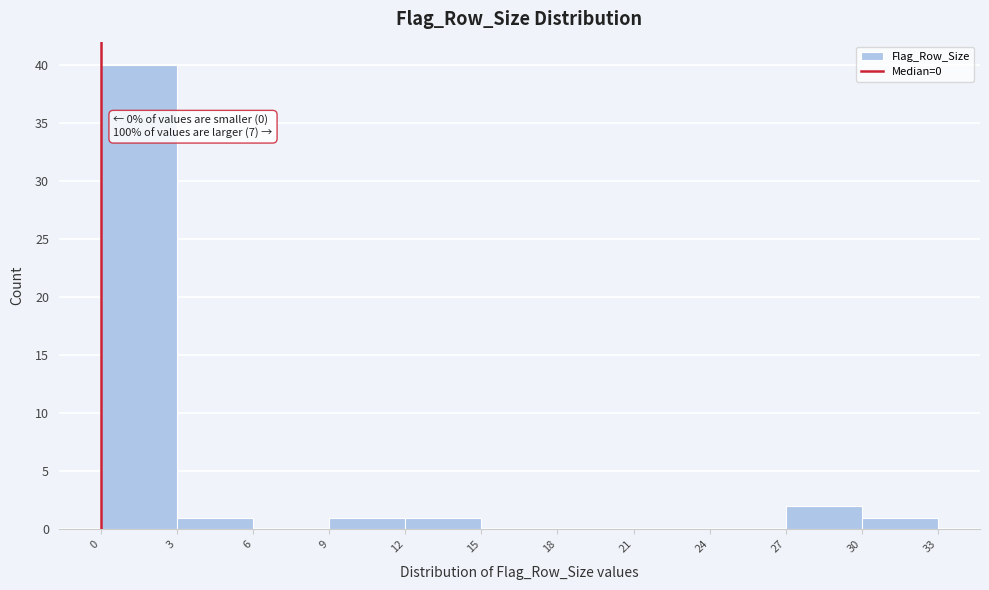

Which range on the x-axis has the tallest bar?

0 to 3